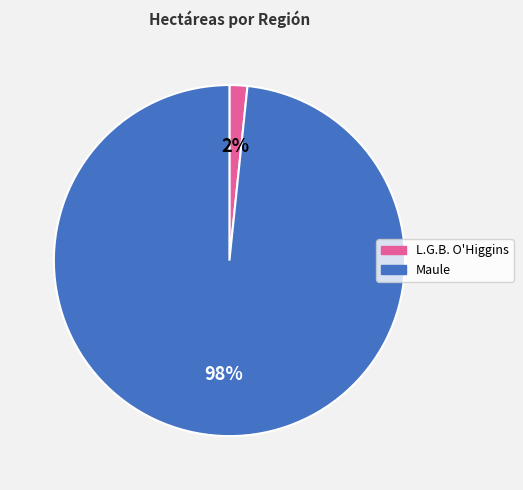

To the nearest percent, what is the average slice percentage?

50%